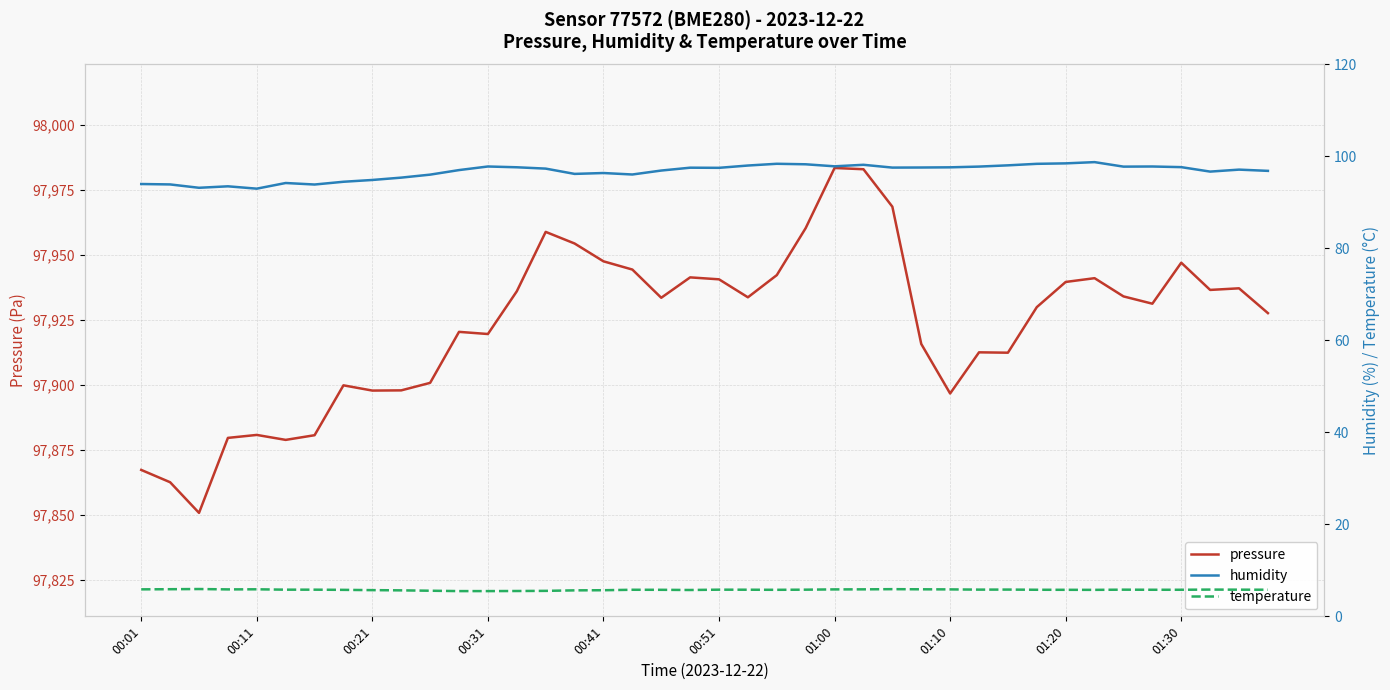

What value does the pressure series have at 00:51?

97940.7